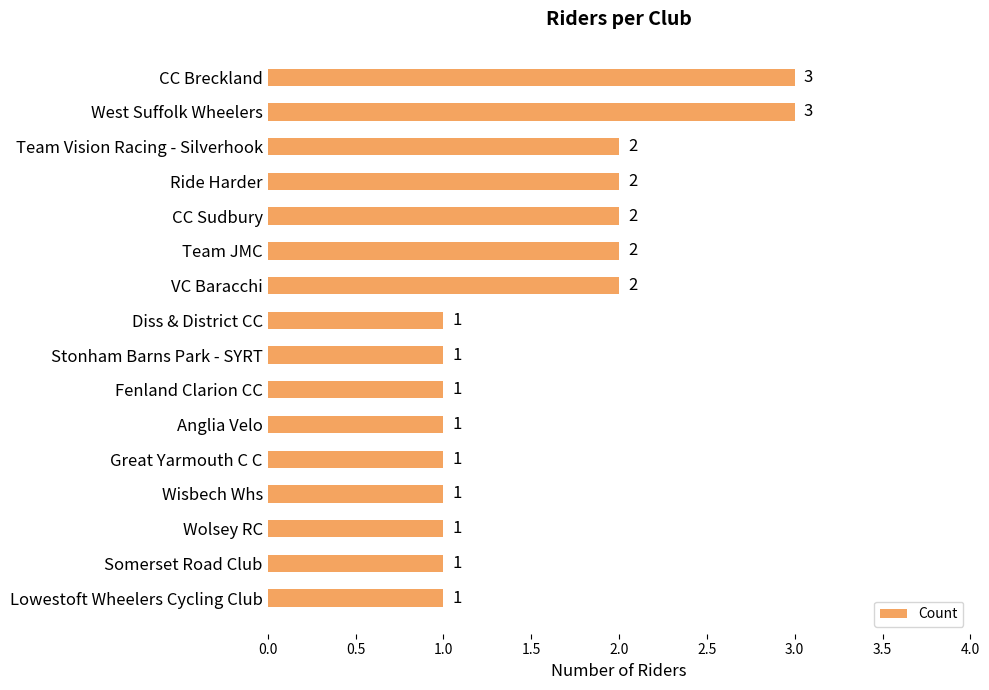

What is the average value?

2